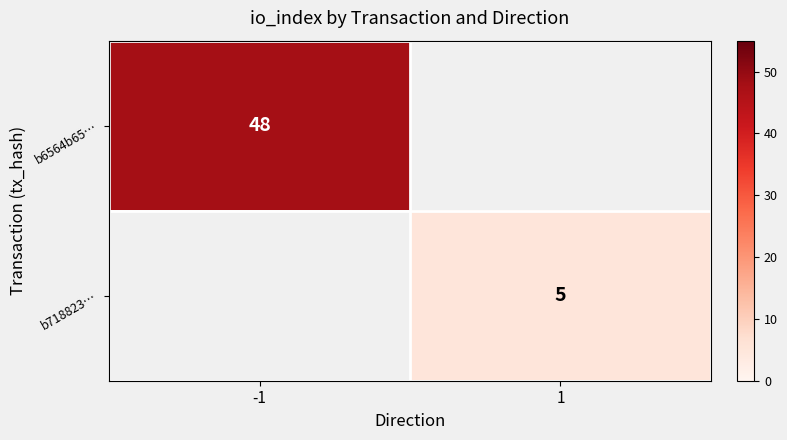

True or false: b6564b65… has a value of 30.4 at -1.

False